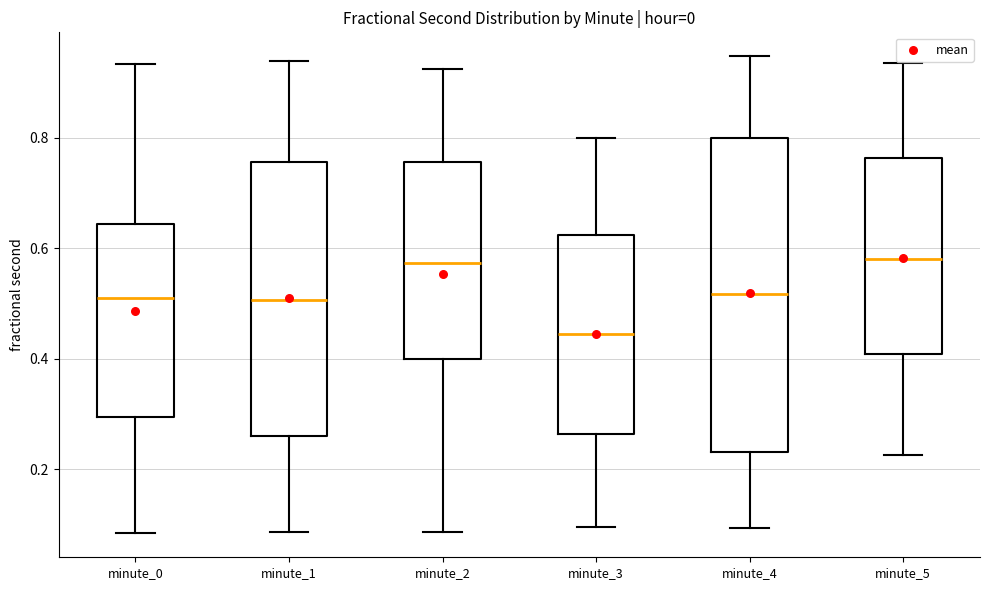

Where does the upper whisker of the box for minute_2 end on the y-axis? The values are not printed on the chart, so give them approximately, as read against the axis.

0.92